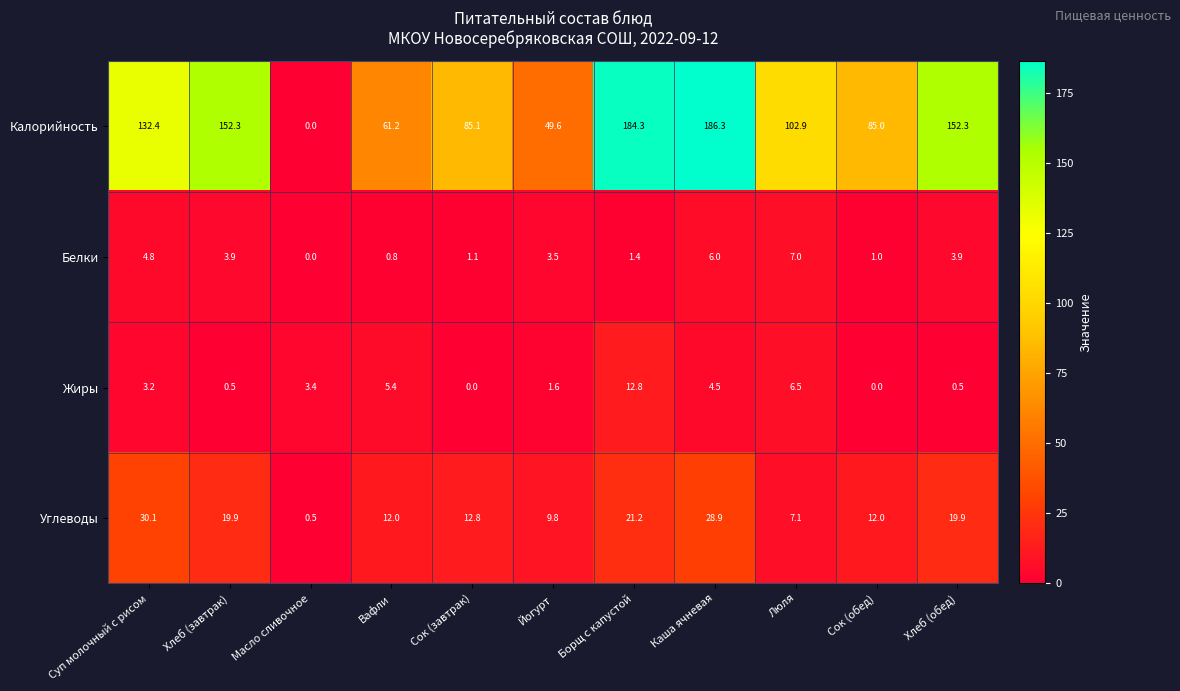

The value of Калорийность at Хлеб (завтрак) is 243.0. True or false?

False